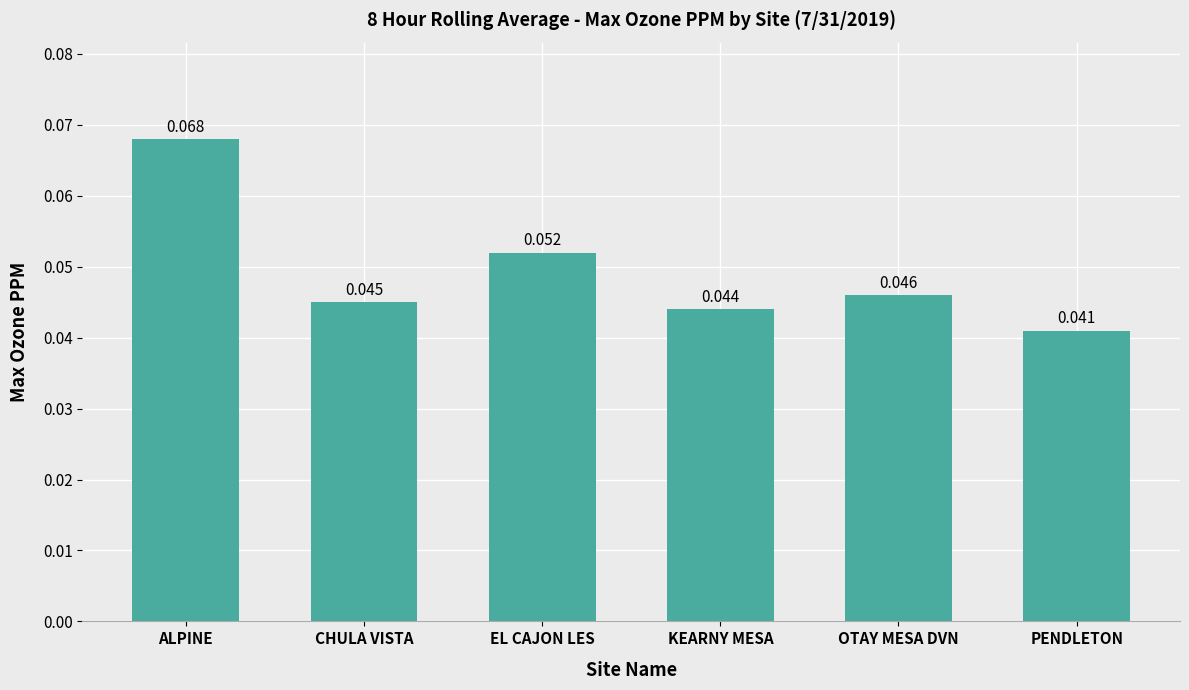

List the labels in order of value, smallest first.

PENDLETON, KEARNY MESA, CHULA VISTA, OTAY MESA DVN, EL CAJON LES, ALPINE